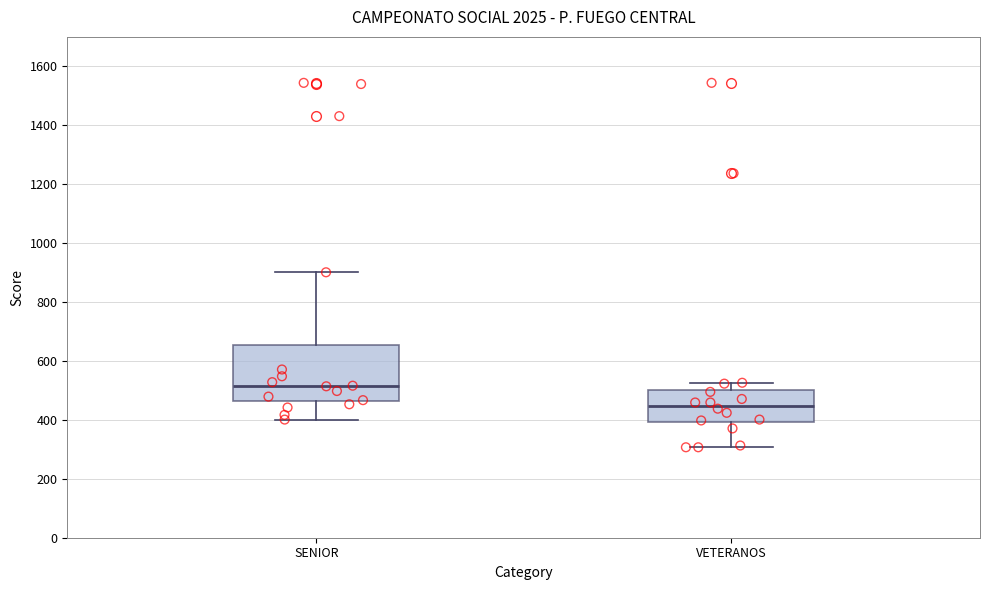

Which box's median line is the lowest?

VETERANOS